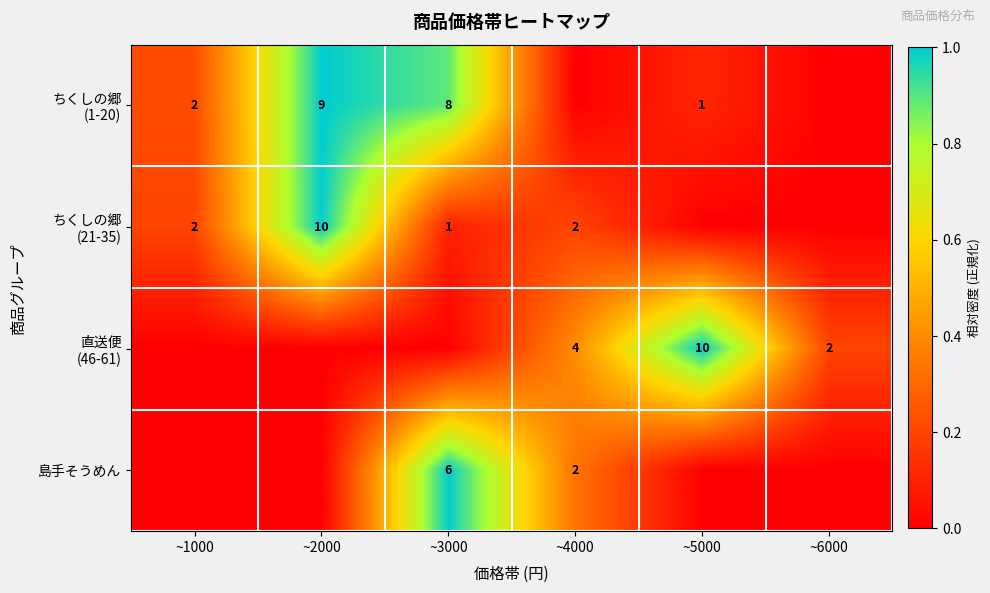

How many series are shown in this chart?

4